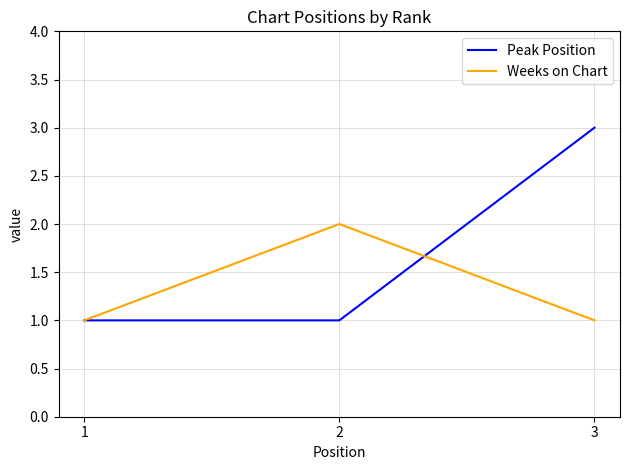

Is it true that Peak Position equals 1 at 1?

True